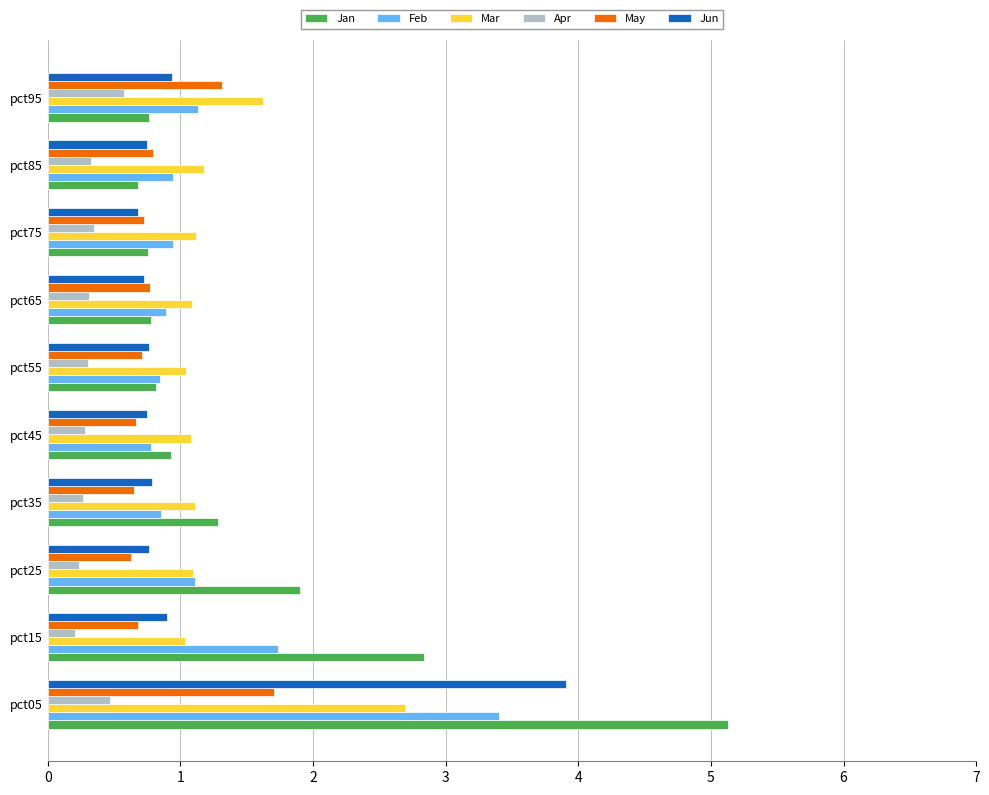

What is the difference between the Jan values at pct45 and pct25?

1.0